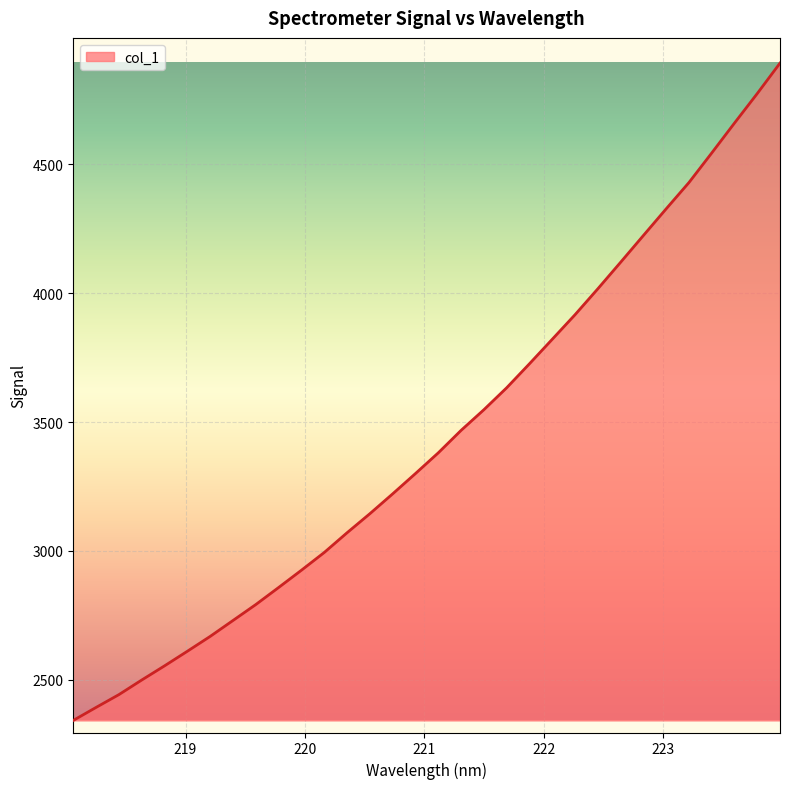

What is the minimum value shown in the chart?

2342.7